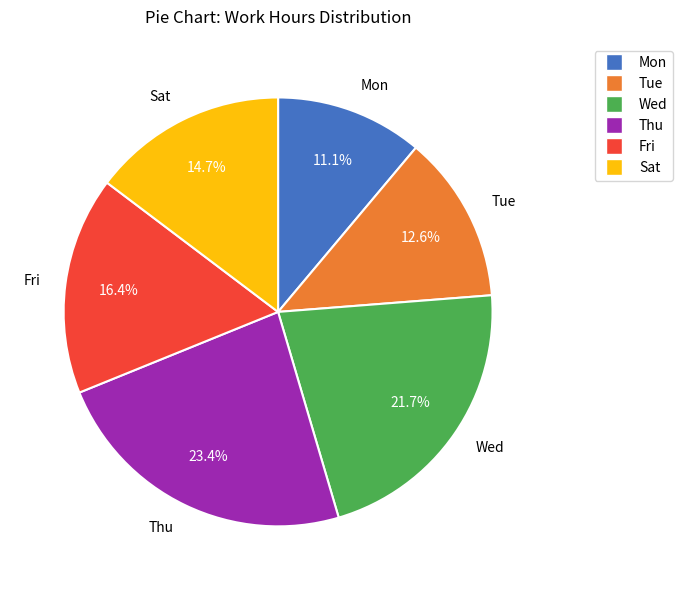

To the nearest percent, what is the average slice percentage?

17%